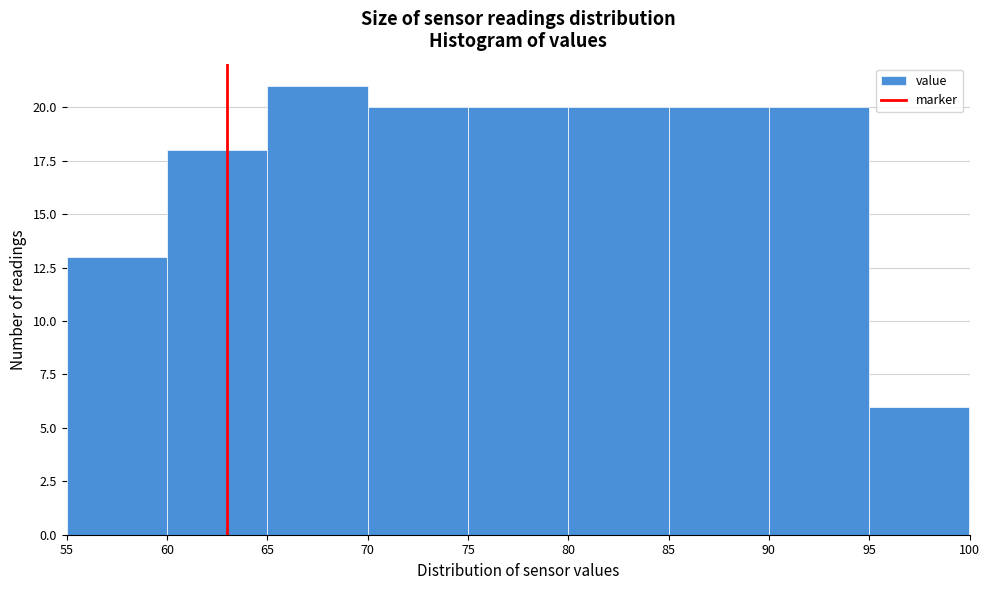

Reading left to right, list every bar in this chart as the range it spans on the x-axis followed by its height. The values are not printed on the chart, so give them approximately, as read against the axis.

55 to 60: 13
60 to 65: 18
65 to 70: 21
70 to 75: 20
75 to 80: 20
80 to 85: 20
85 to 90: 20
90 to 95: 20
95 to 100: 6